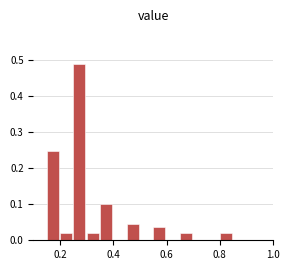

Around what value on the x-axis is the tallest bar? Give the approximate position of its centre, as read against the axis.

0.28